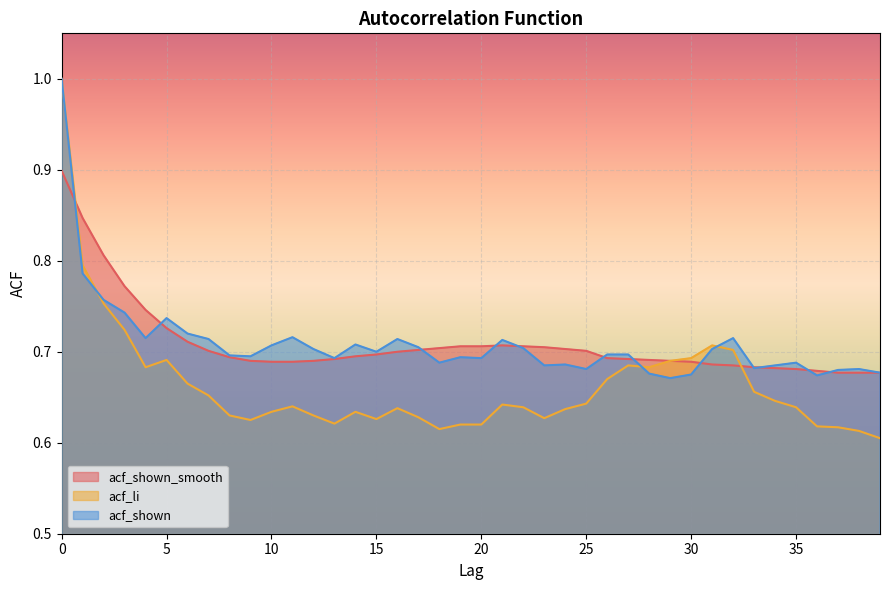

How many interior local peaks does the acf_li series have?

7